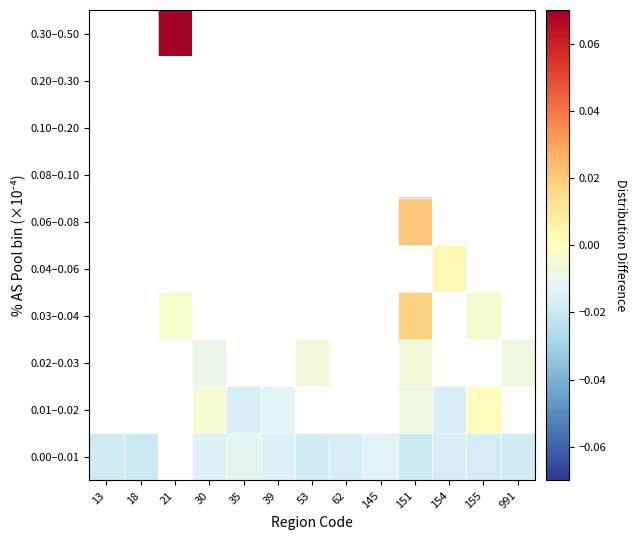

Which has a higher value, 154 or 18?

154